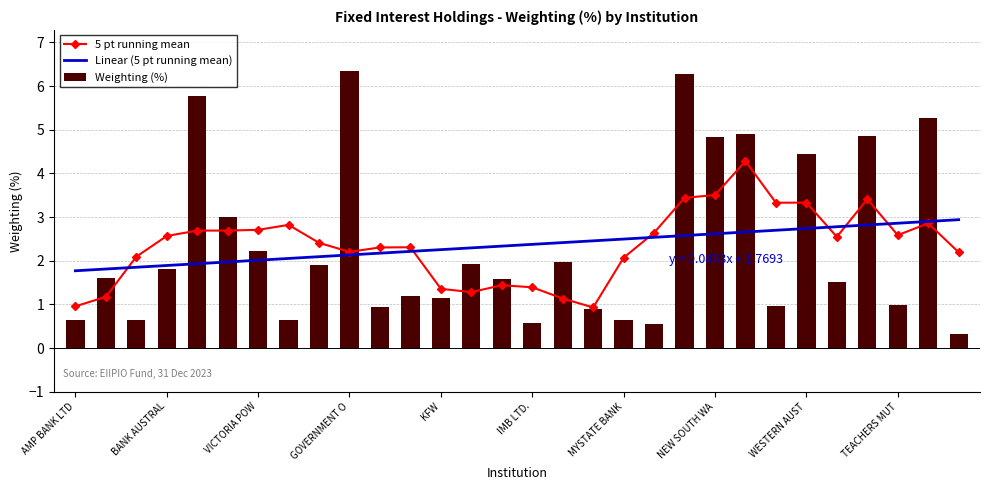

What is the highest value of the Weighting (%) series?

6.3